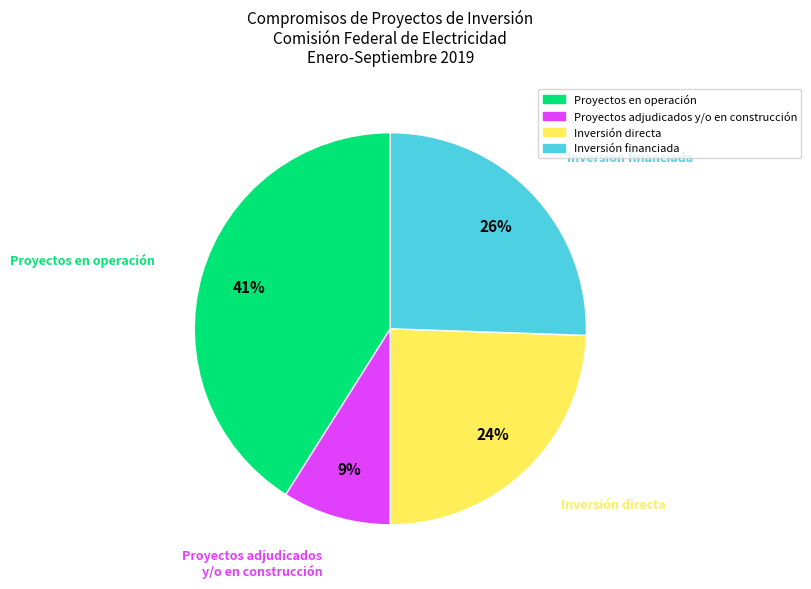

Combined, do Inversión financiada and Proyectos adjudicados y/o en construcción account for over 50%?

No